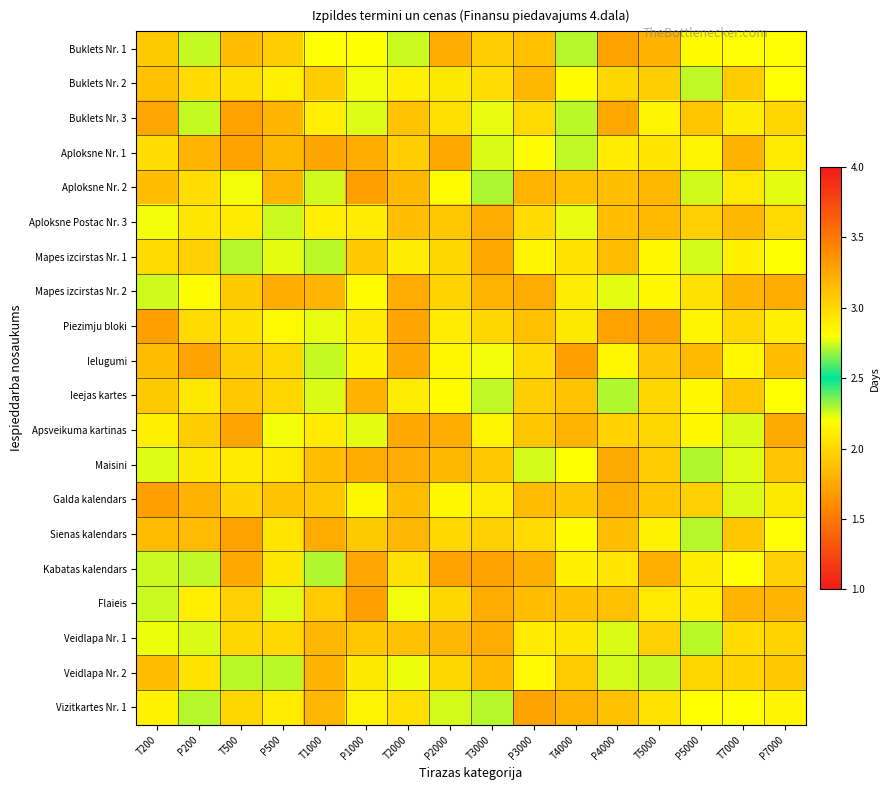

At which category is the sum across all series the highest?

T2000